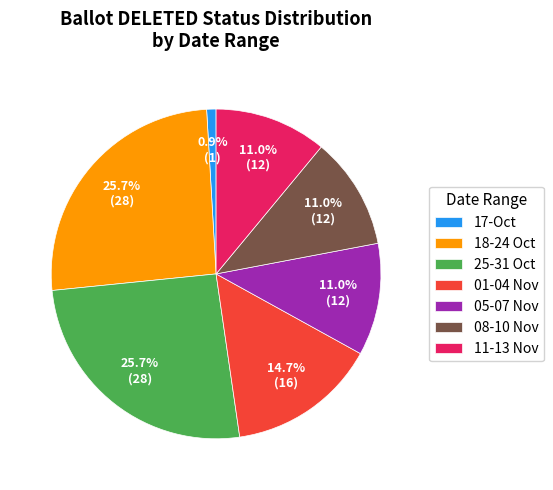

Which category has the smallest portion of the pie?

17-Oct